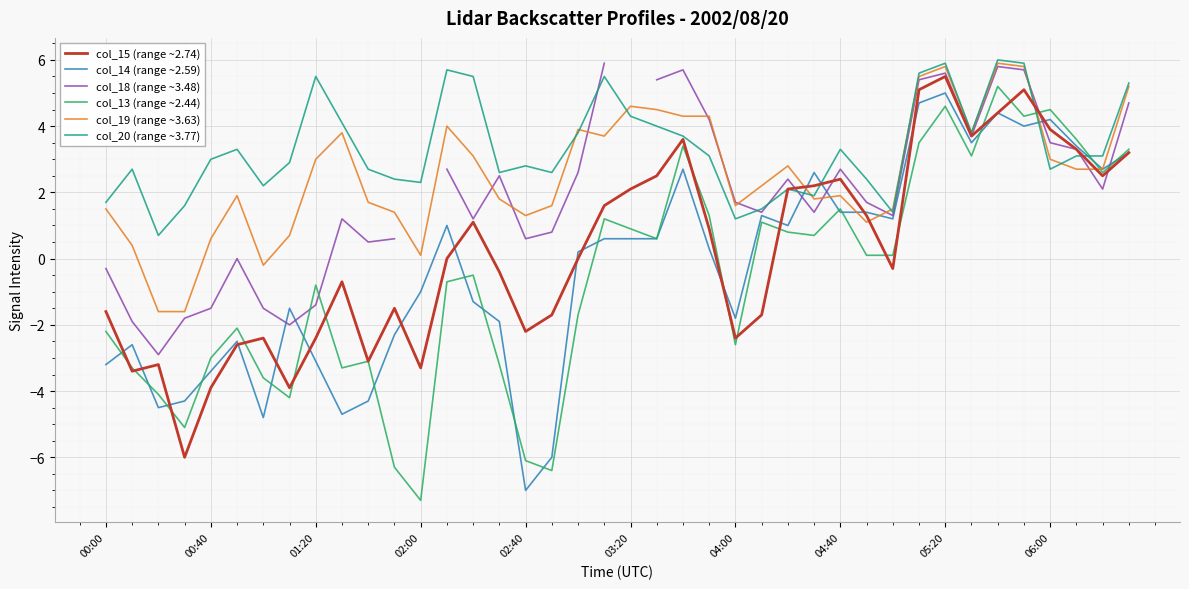

How many intersections are there between col_13 (range ~2.44) and col_15 (range ~2.74)?

15